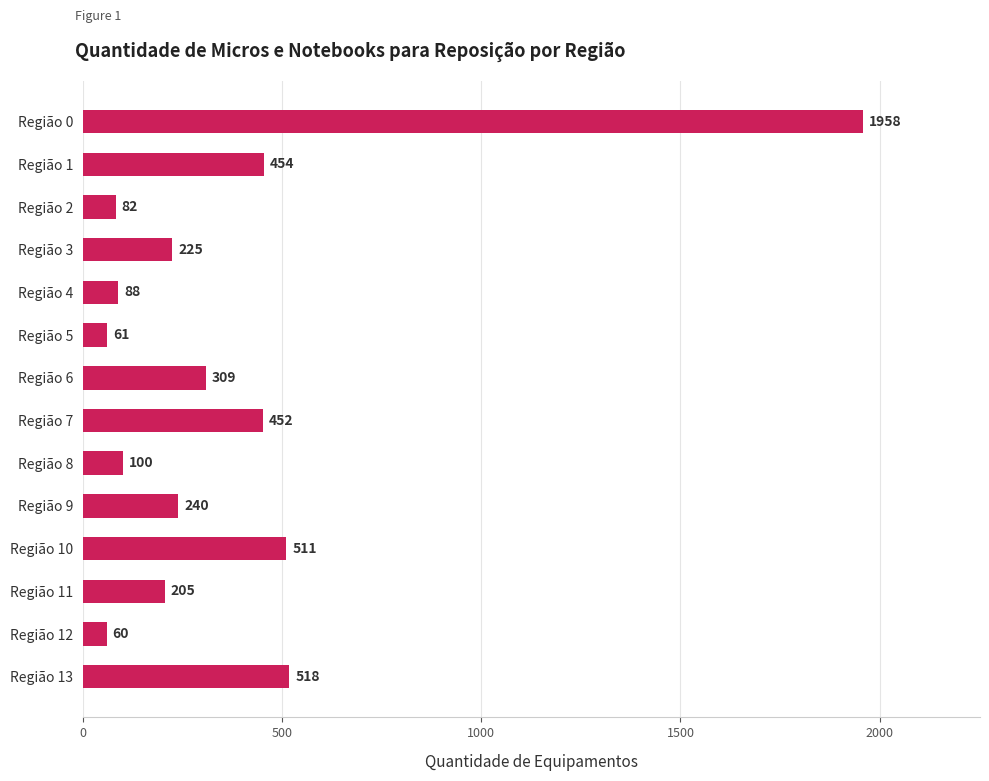

Where is the data nearest to the value 1009?

Região 13